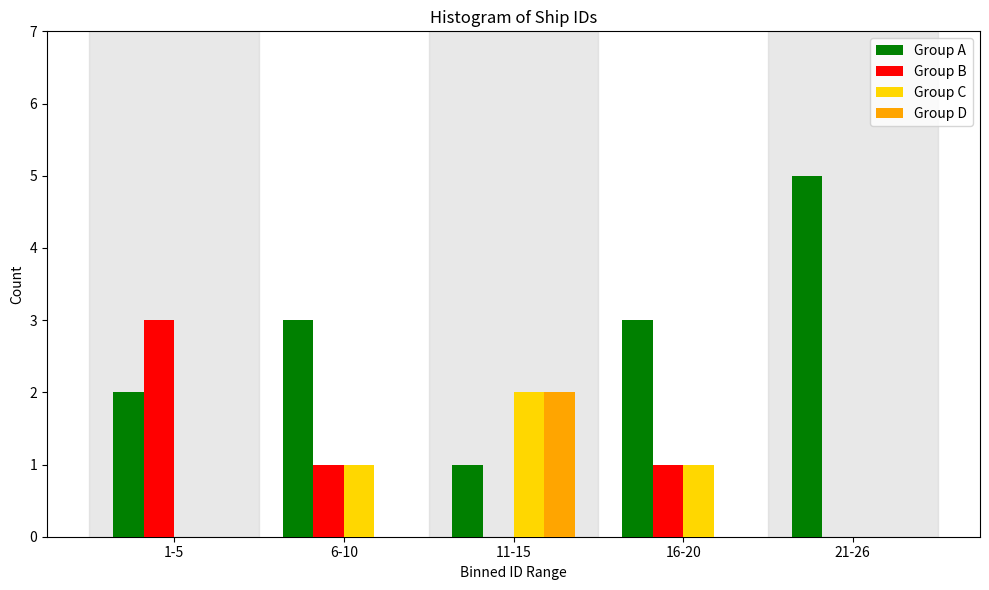

Reading left to right, transcribe all the data shown in this chart.

Group A: 1-5=2	6-10=3	11-15=1	16-20=3	21-26=5
Group B: 1-5=3	6-10=1	11-15=0	16-20=1	21-26=0
Group C: 1-5=0	6-10=1	11-15=2	16-20=1	21-26=0
Group D: 1-5=0	6-10=0	11-15=2	16-20=0	21-26=0